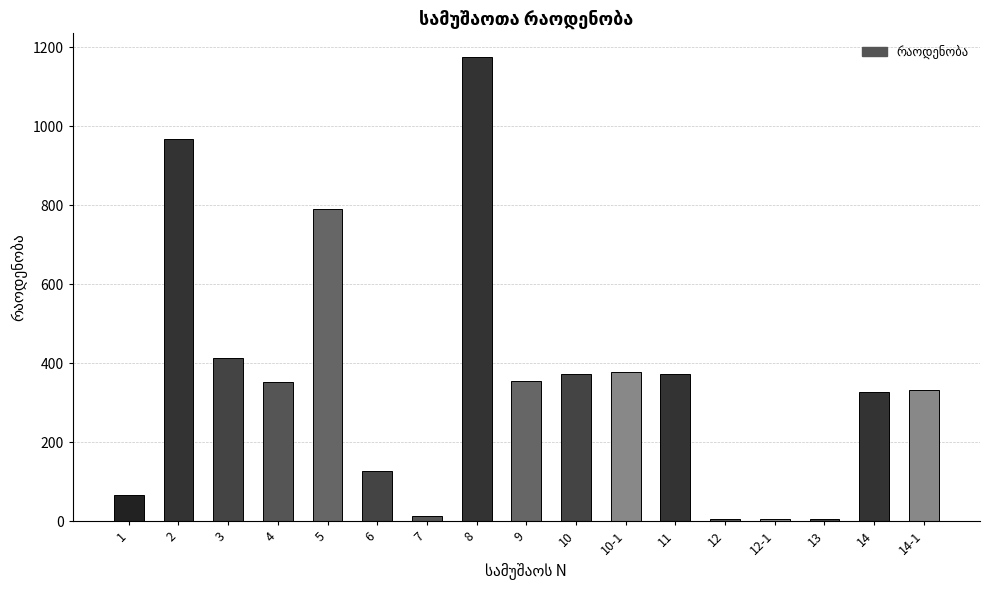

What is the average value?

356.8